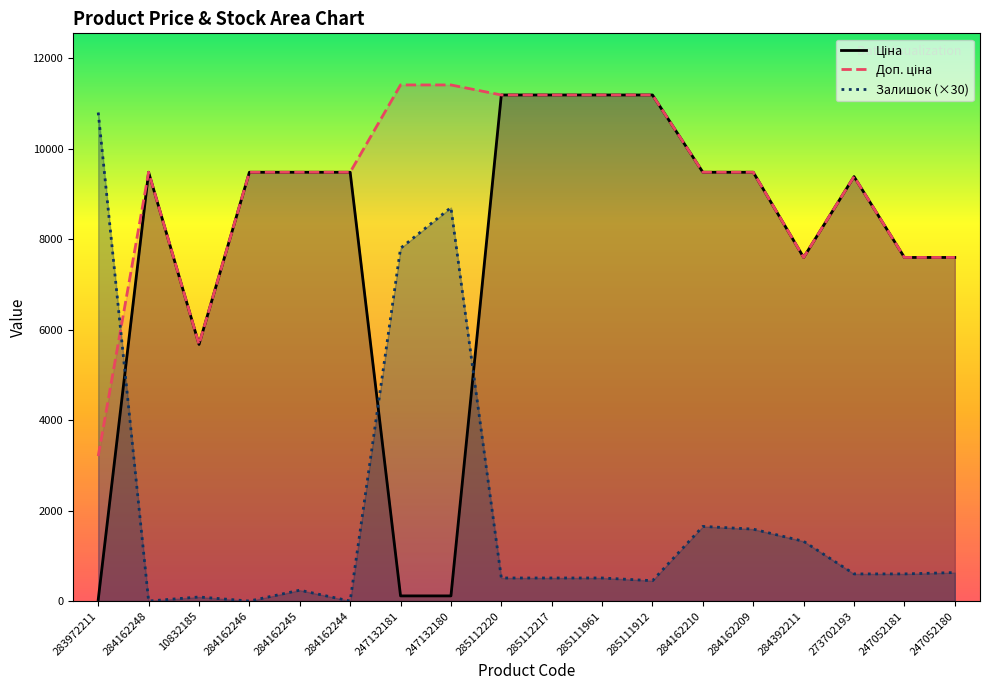

Which series has the largest total across all categories?

Доп. ціна